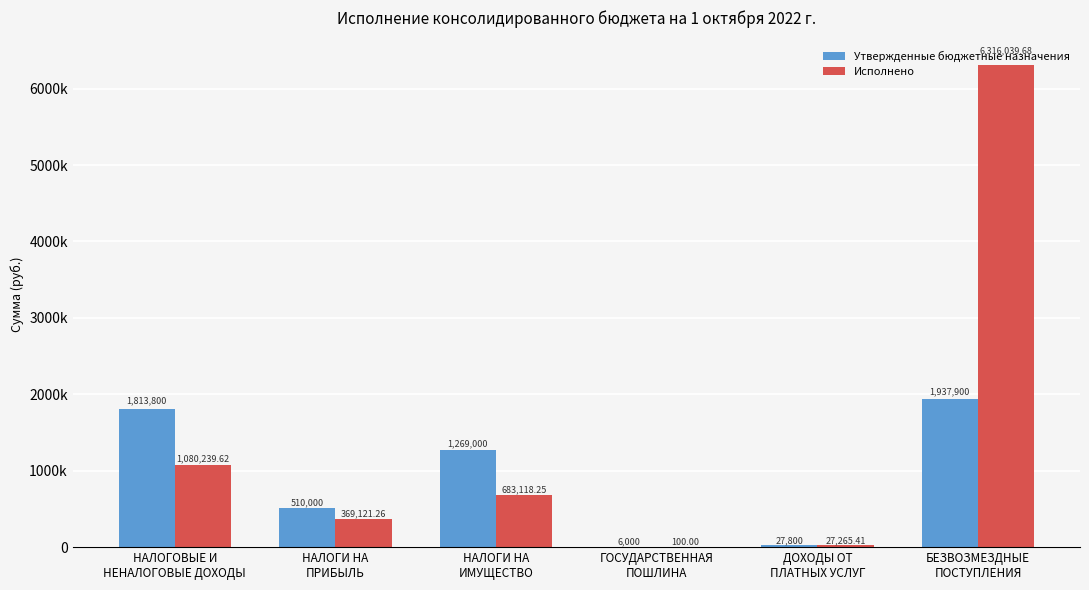

Are the bars grouped side by side (vs. stacked)?

Yes